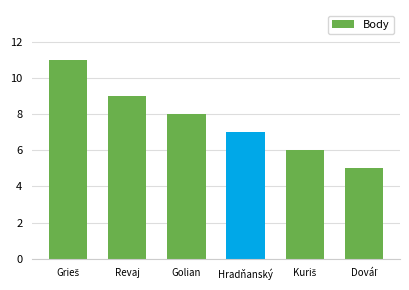

What is the change in value from Golian to Hradňanský?

-1